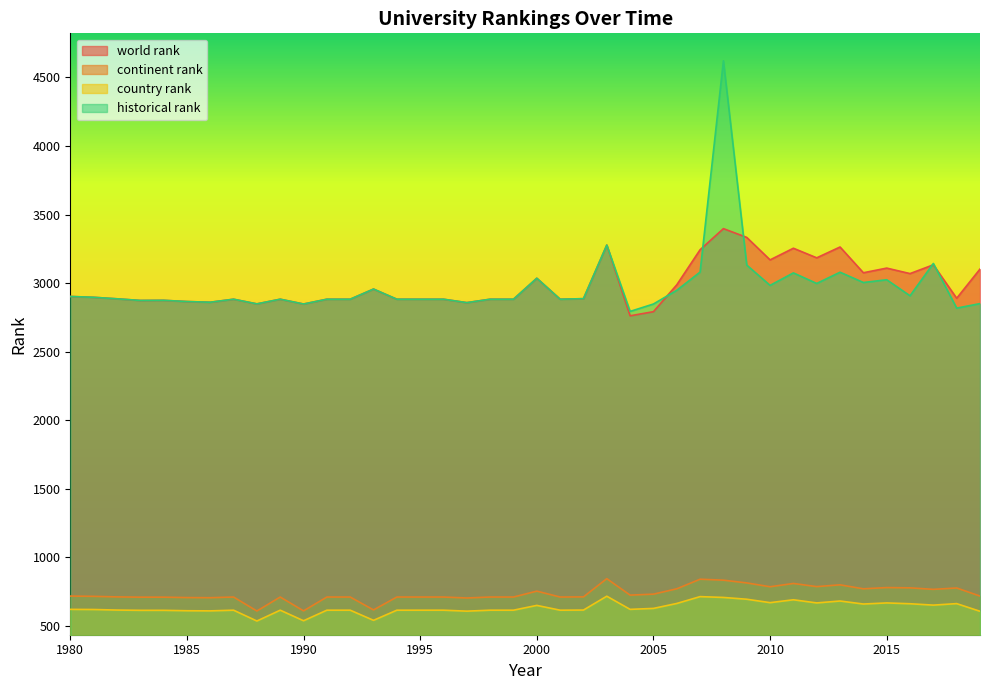

Where do historical rank and world rank first cross each other?

2005 and 2006